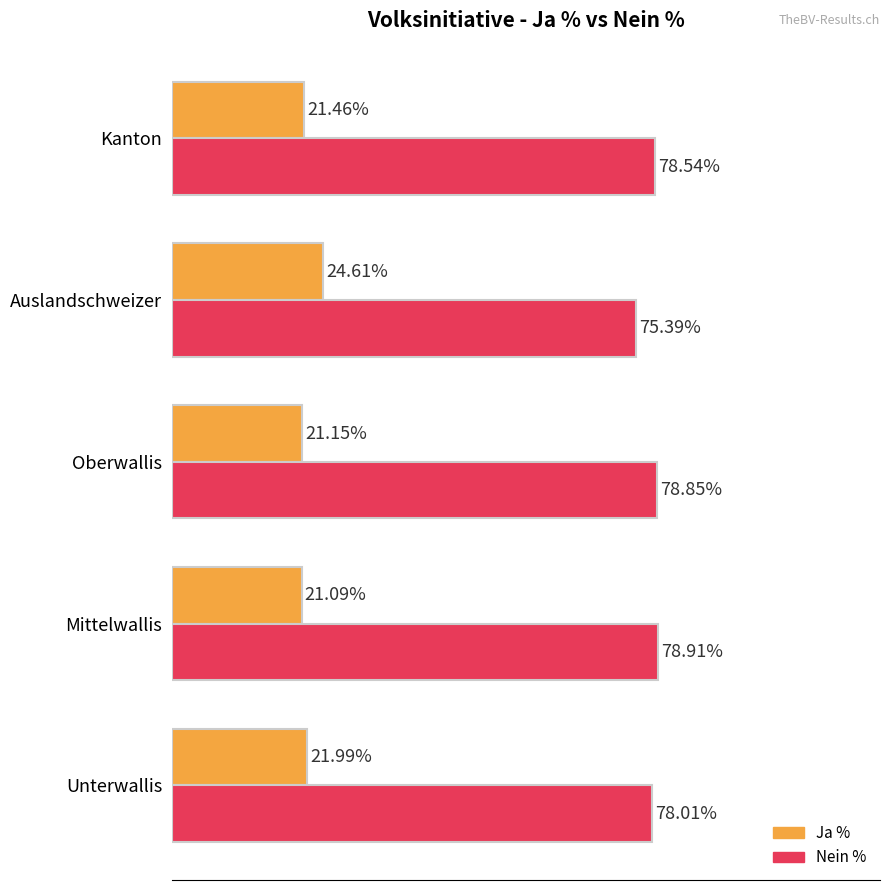

Rank the series at Oberwallis from lowest to highest value.

Ja %, Nein %